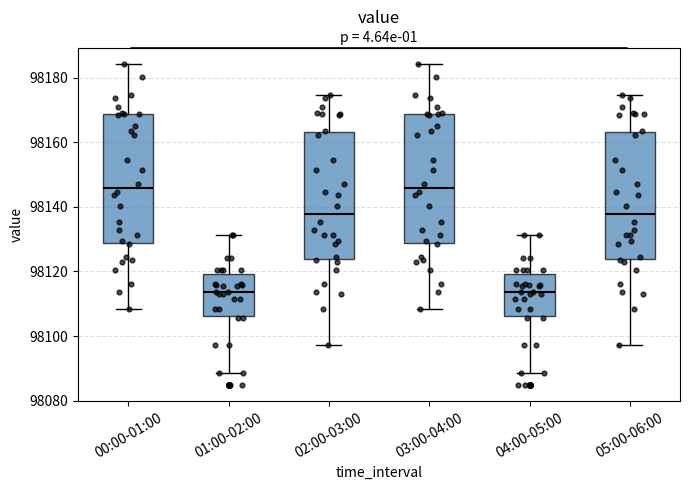

Where is the lower edge of the box for 00:00-01:00 on the y-axis? The values are not printed on the chart, so give them approximately, as read against the axis.

98128